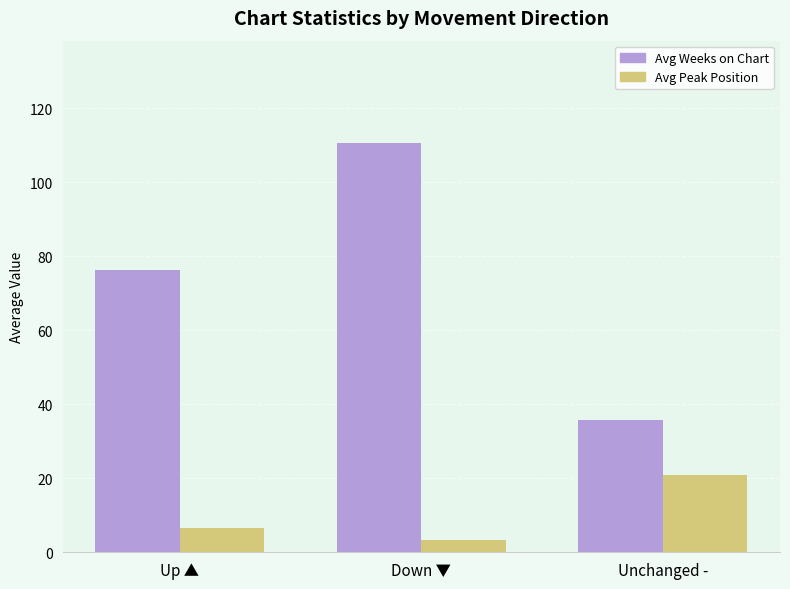

The Avg Weeks on Chart series shows 111.8 at Up ▲. True or false?

False